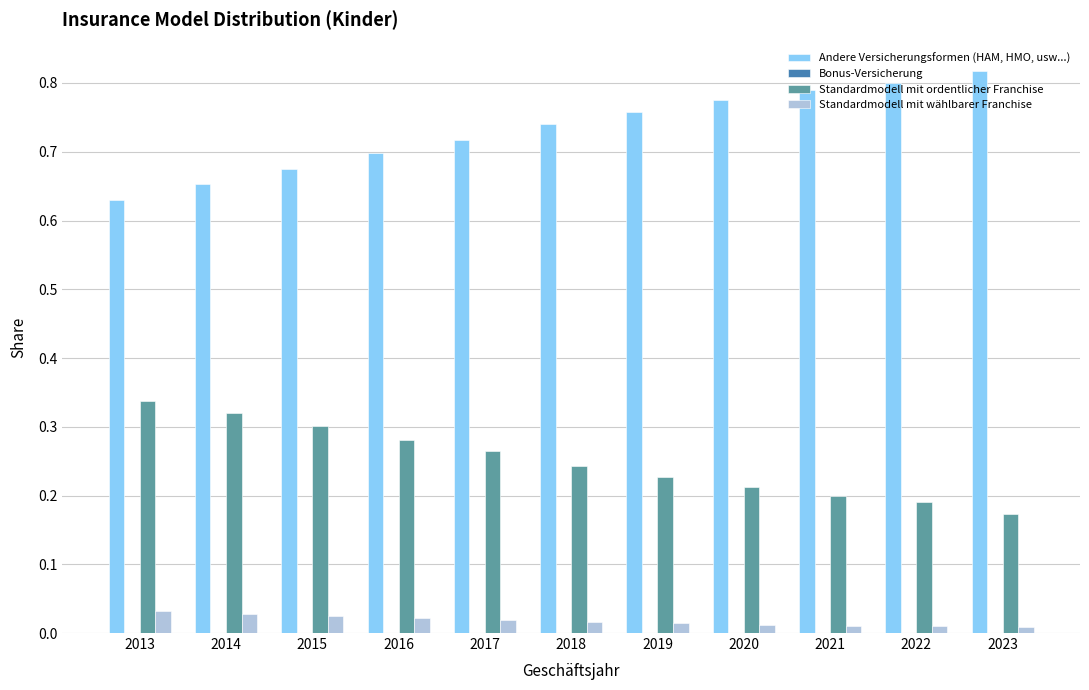

What is the sum of all Standardmodell mit ordentlicher Franchise values?

2.7